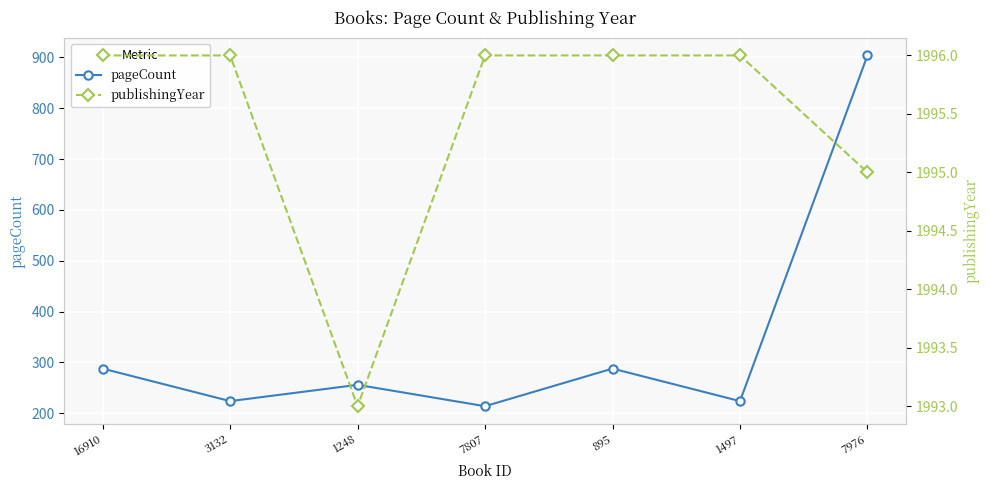

List the series in order of their peak value, highest first.

publishingYear, pageCount